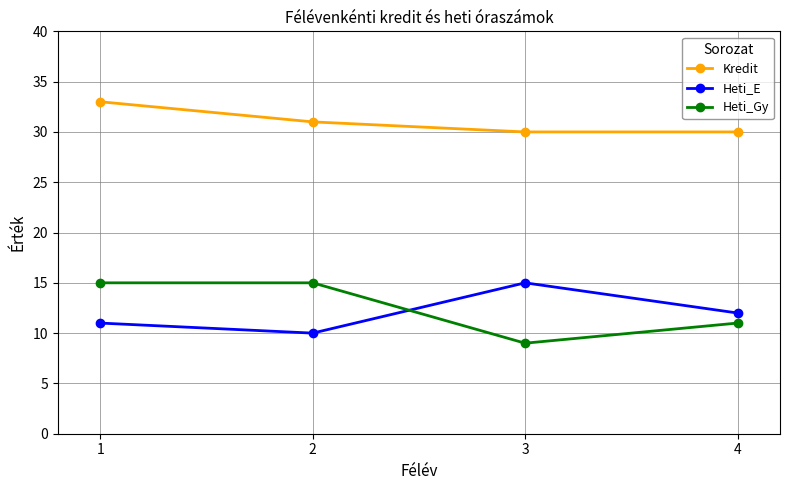

The value of Heti_Gy at 2 is 15. True or false?

True